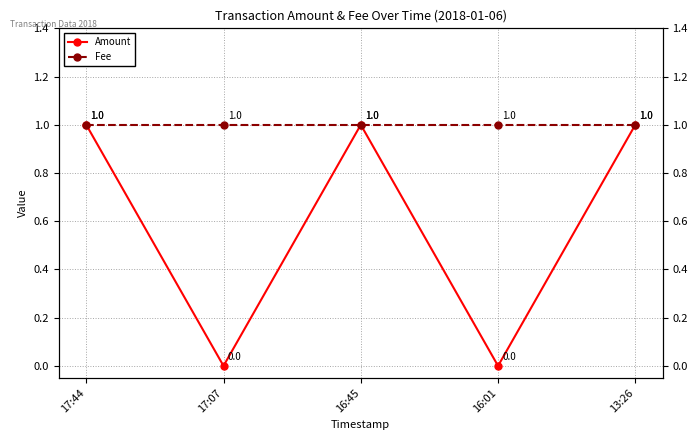

True or false: Fee has more than 1 points higher than both neighbors.

False